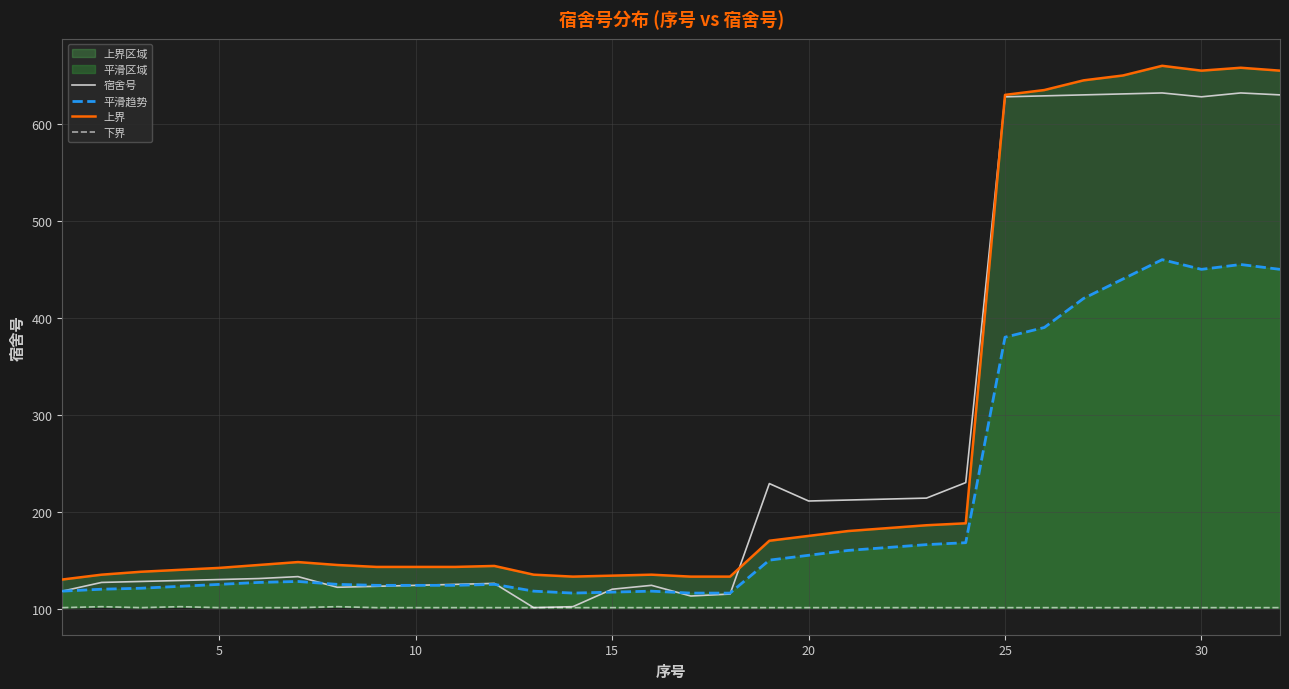

Which series has the widest spread of values?

宿舍号